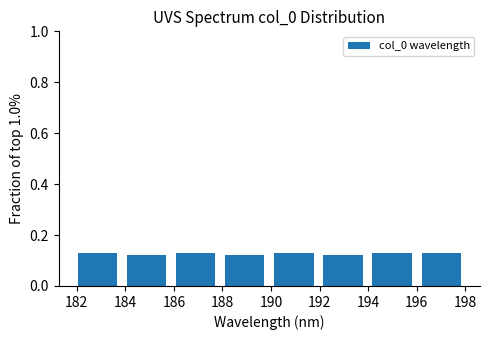

Reading left to right, transcribe this chart: for each bar, give the range it covers on the x-axis and its height. Neither the bar edges nor the heights are printed on the chart, so give them approximately, as read against the axes.

181.8 to 183.8: 0.12
183.8 to 185.8: 0.12
185.8 to 188.0: 0.12
188.0 to 190.0: 0.12
190.0 to 192.0: 0.12
192.0 to 194.0: 0.12
194.0 to 196.0: 0.12
196.0 to 198.0: 0.12